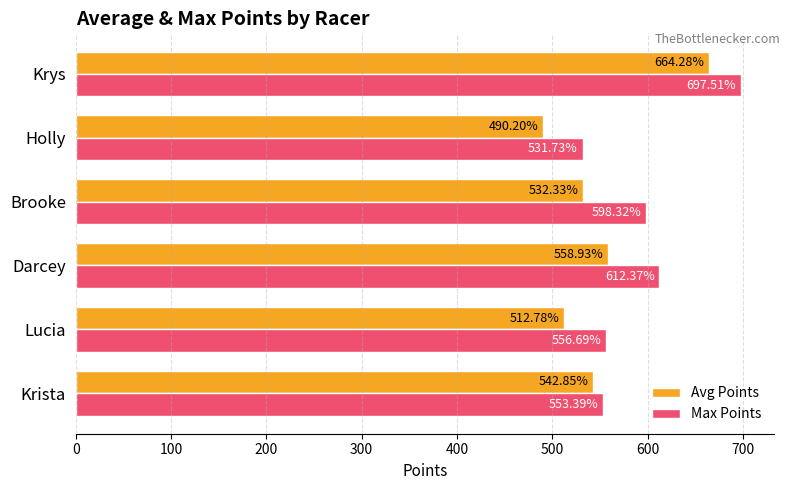

Between Krista and Lucia, which series saw the biggest shift?

Avg Points